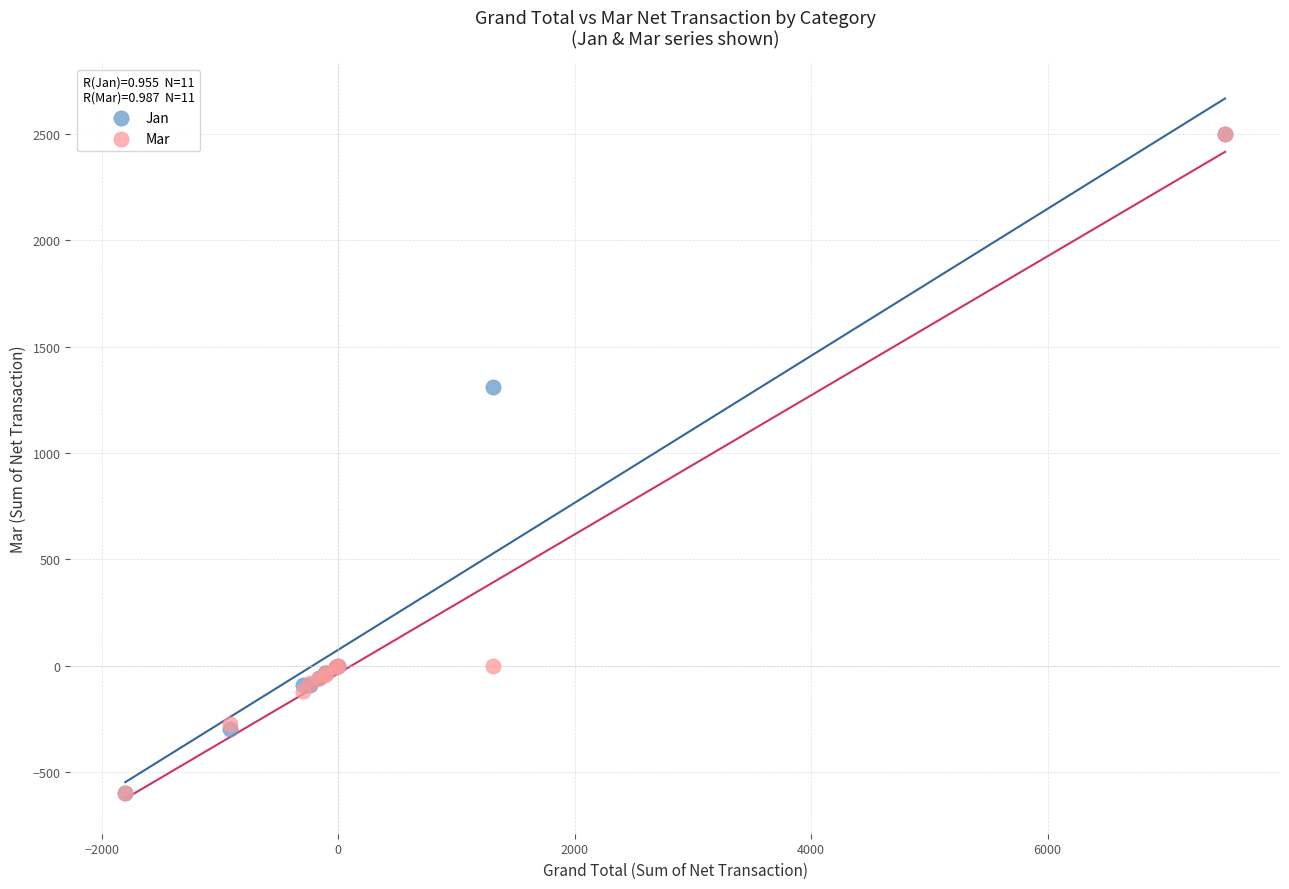

In the Jan series, what Y value is closest to 950?

1310.0